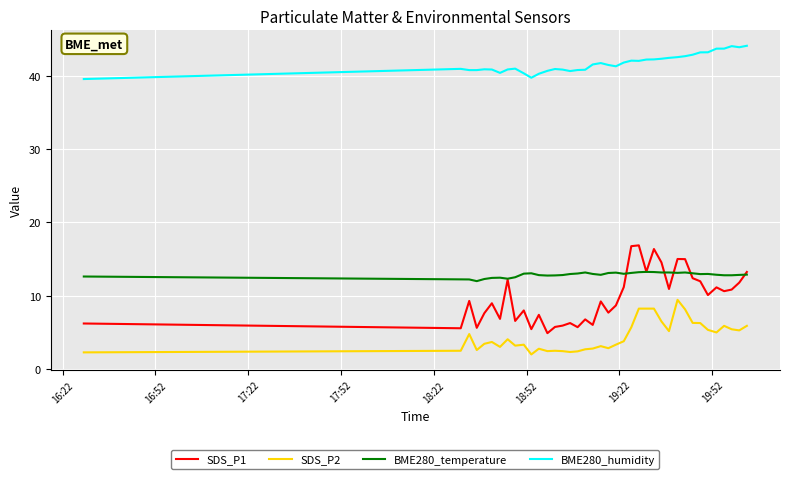

Which series has the largest total across all categories?

BME280_humidity